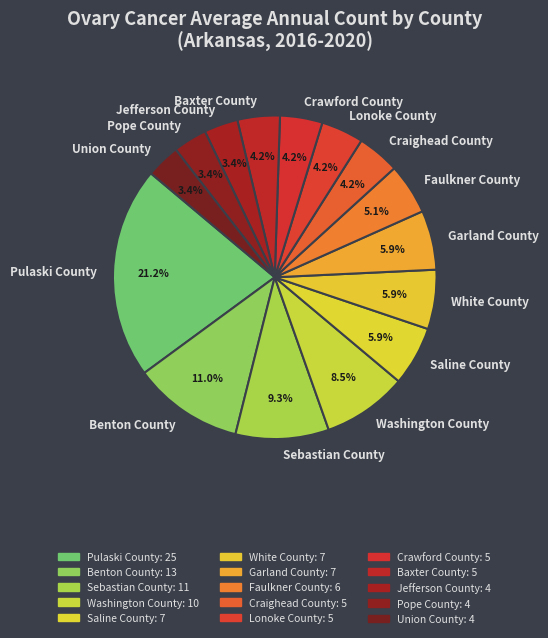

How many segments does this pie chart have?

15